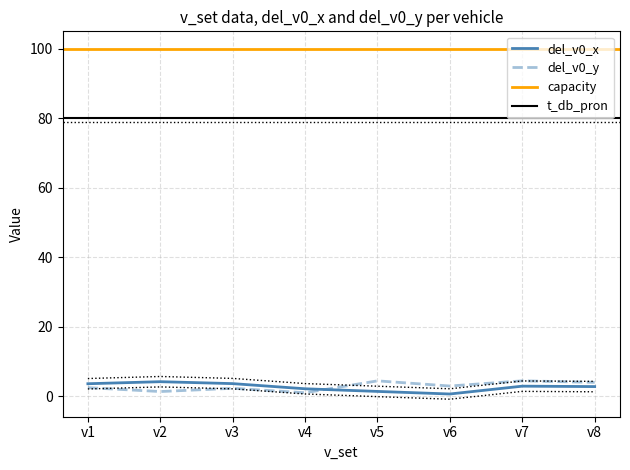

True or false: del_v0_x has a value of 0.6 at v6.

True